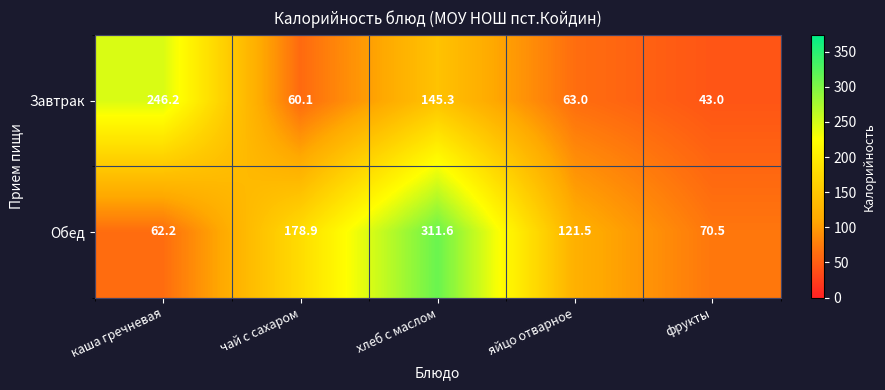

Where is Завтрак nearest to the value 144?

хлеб с маслом